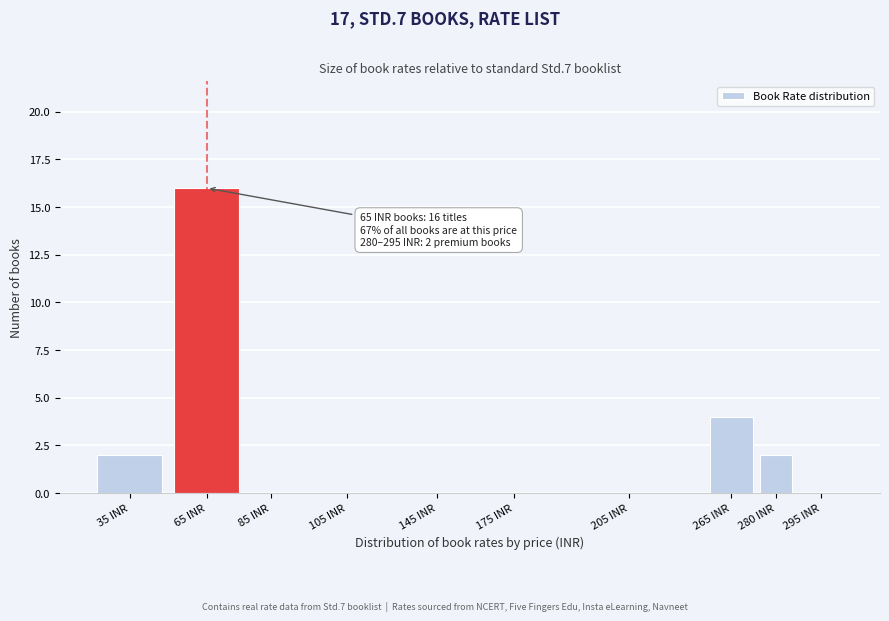

Reading left to right, list all the values displayed in this chart.

35 INR=2	65 INR=16	85 INR=0	105 INR=0	145 INR=0	175 INR=0	205 INR=0	265 INR=4	280 INR=2	295 INR=0